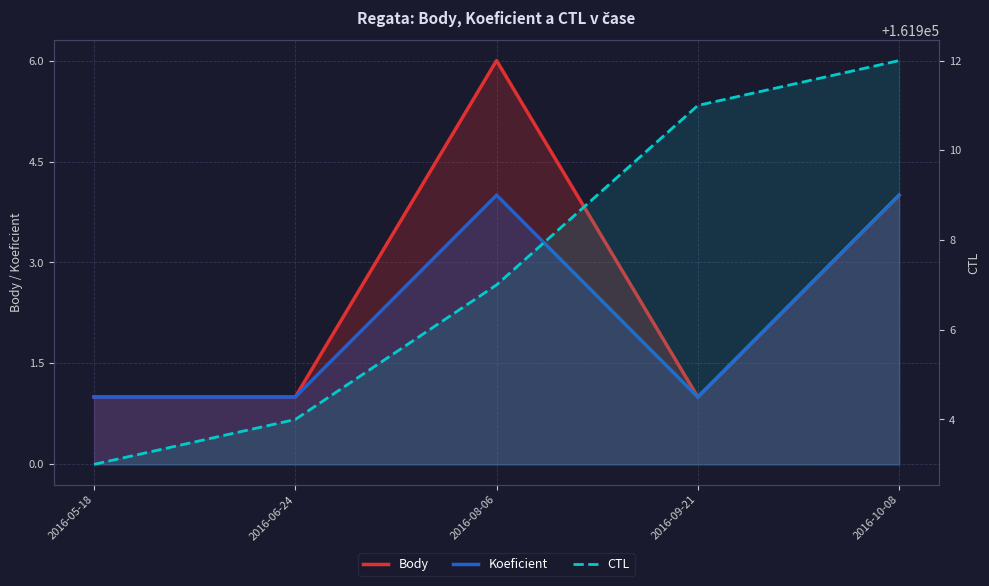

True or false: CTL and Koeficient cross at least once.

False